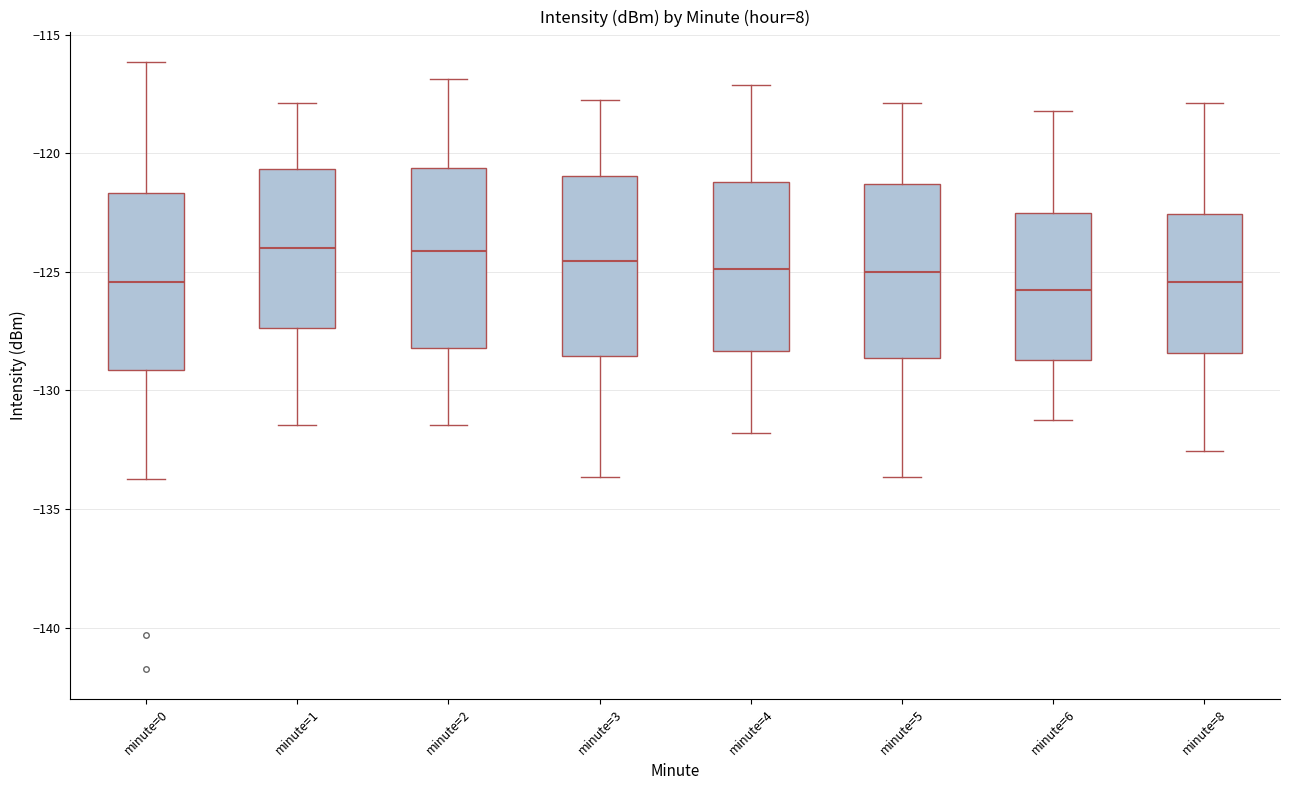

Reading left to right, transcribe this box plot: for each box, give where its median line is, the range the box spans, and where its two whiskers end, as read against the y-axis. The values are not printed on the chart, so give them approximately, as read against the axis.

minute=0: median -125.5, box -129.0 to -121.5, whiskers -133.5 to -116.0
minute=1: median -124.0, box -127.5 to -120.5, whiskers -131.5 to -118.0
minute=2: median -124.0, box -128.0 to -120.5, whiskers -131.5 to -117.0
minute=3: median -124.5, box -128.5 to -121.0, whiskers -133.5 to -118.0
minute=4: median -125.0, box -128.5 to -121.0, whiskers -132.0 to -117.0
minute=5: median -125.0, box -128.5 to -121.5, whiskers -133.5 to -118.0
minute=6: median -126.0, box -128.5 to -122.5, whiskers -131.0 to -118.0
minute=8: median -125.5, box -128.5 to -122.5, whiskers -132.5 to -118.0